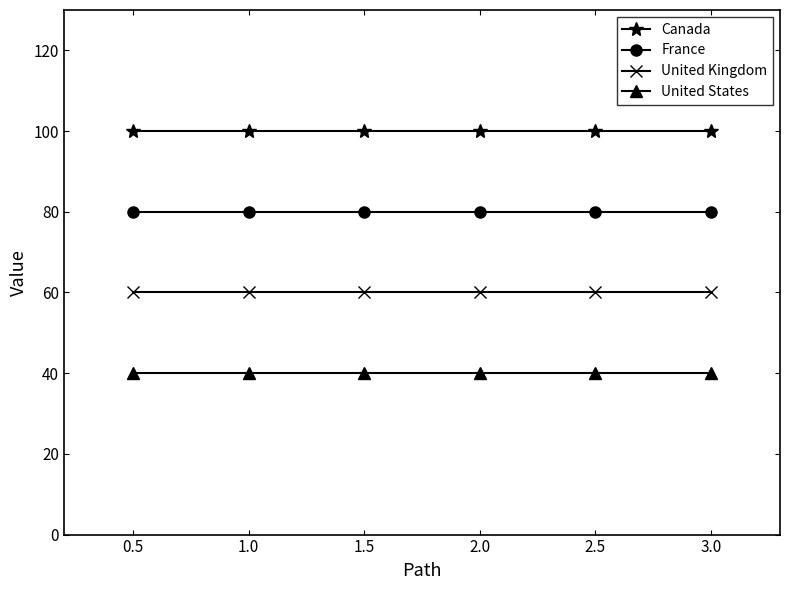

True or false: United Kingdom and United States intersect in this chart.

False